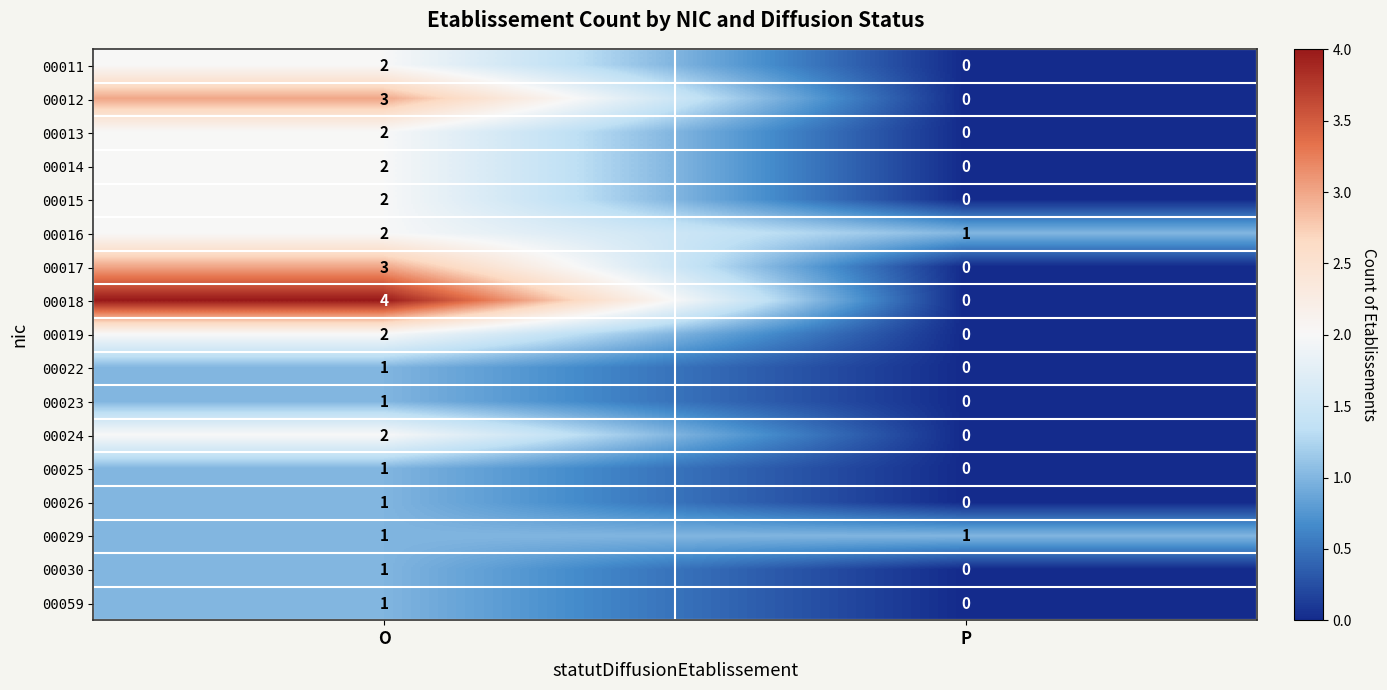

The value of 00012 at O is 1. True or false?

False